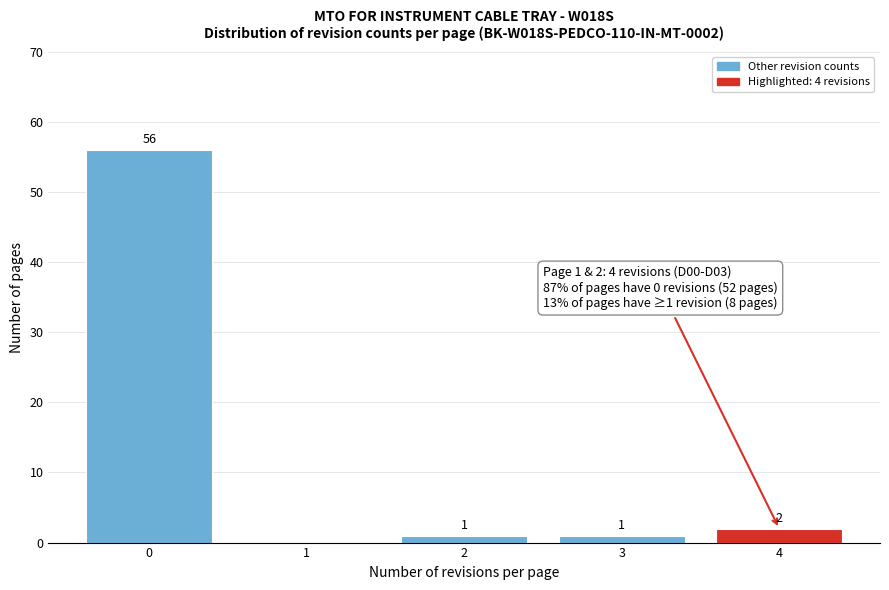

Reading left to right, transcribe all the data shown in this chart.

0=56	1=0	2=1	3=1	4=2